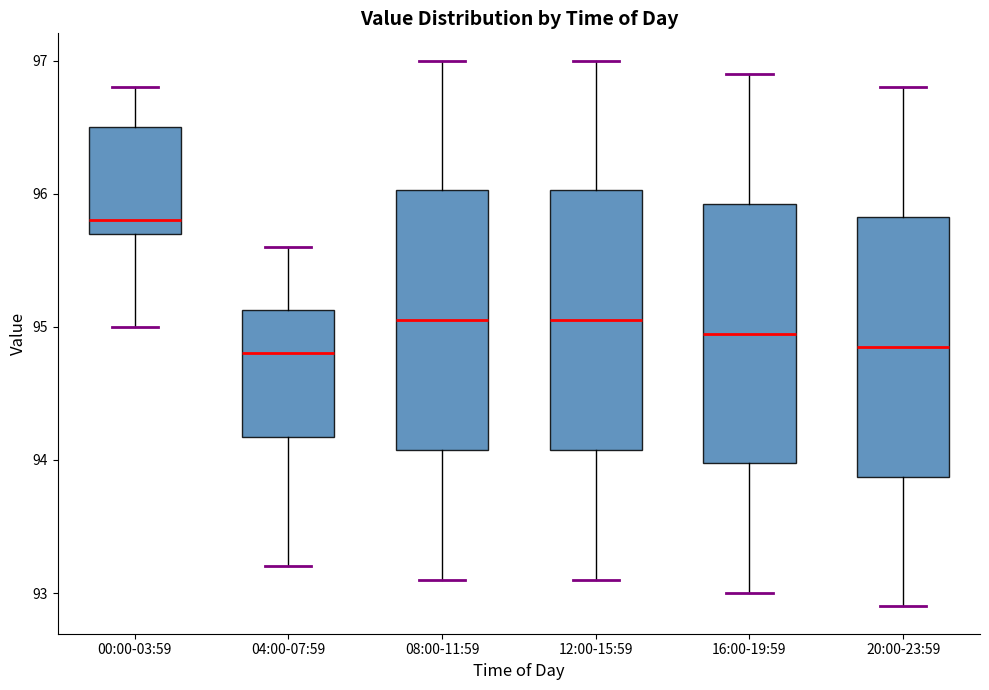

Where does the lower whisker of the box for 00:00-03:59 end on the y-axis? The values are not printed on the chart, so give them approximately, as read against the axis.

95.0